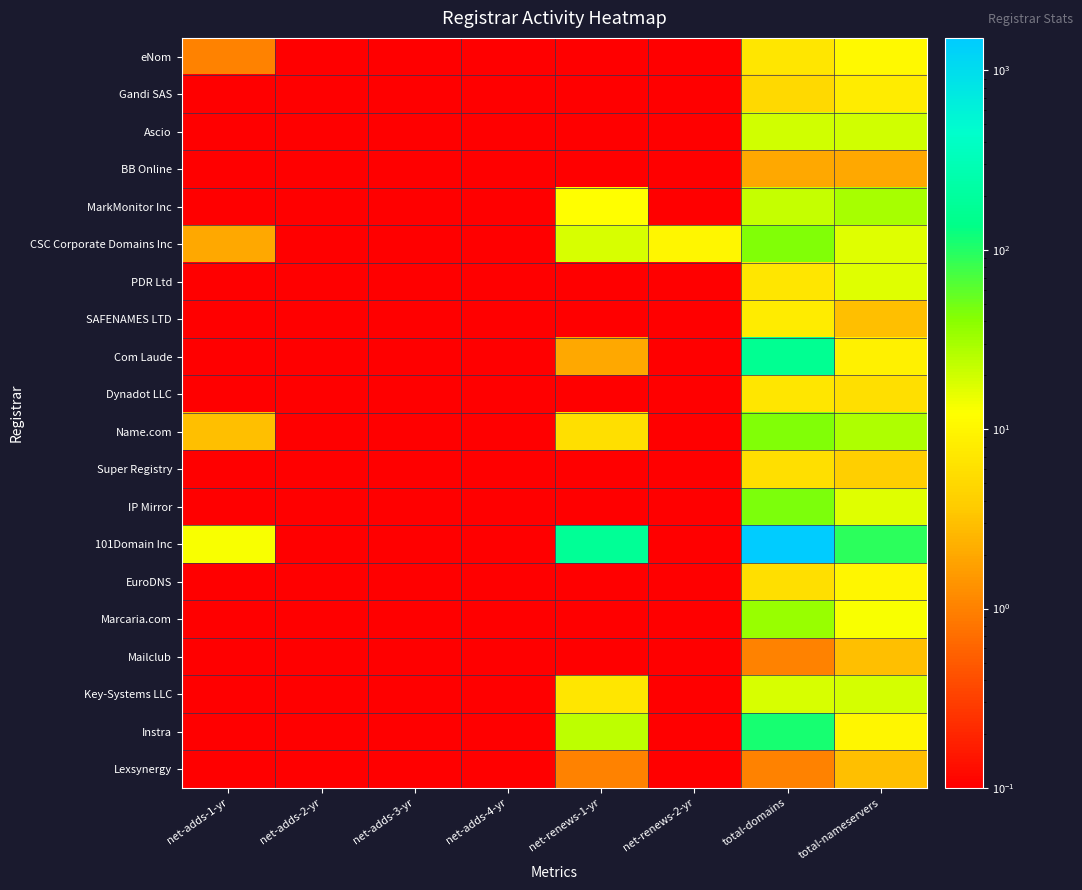

At how many categories does at least one series exceed 714?

1